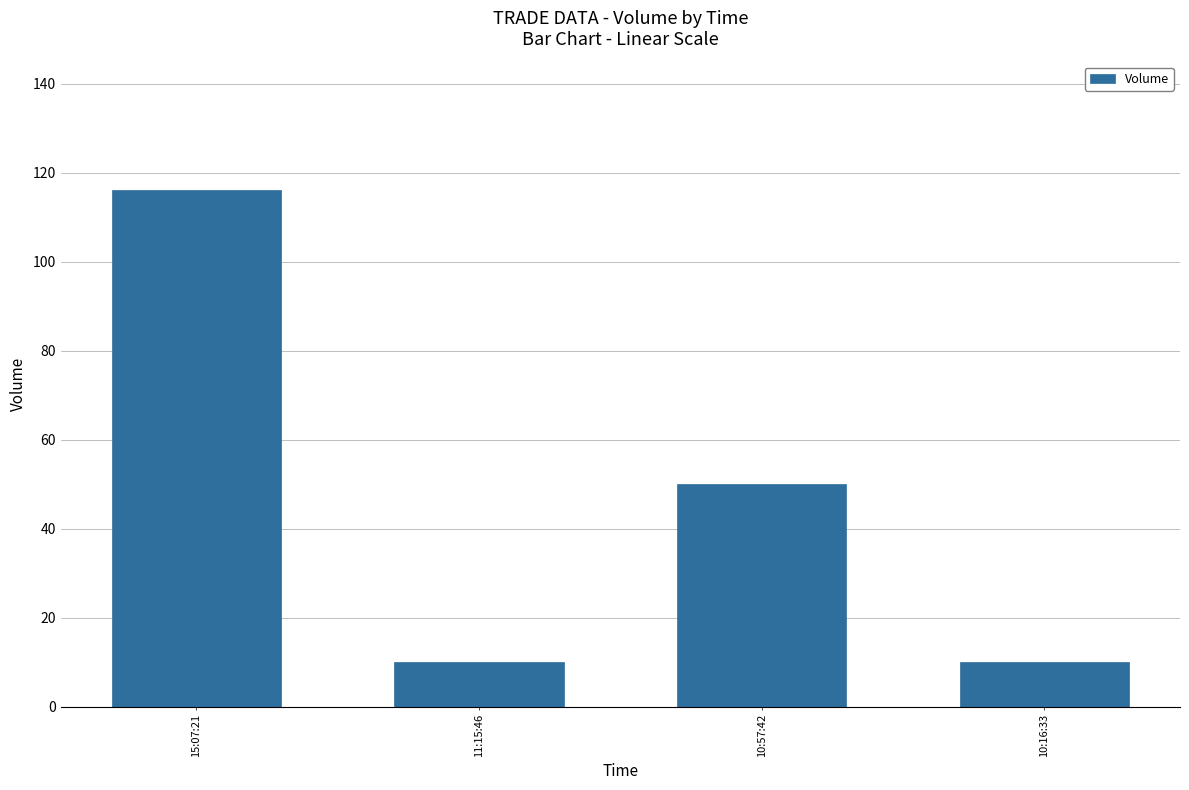

What is the label of the 2nd bar from the right?

10:57:42